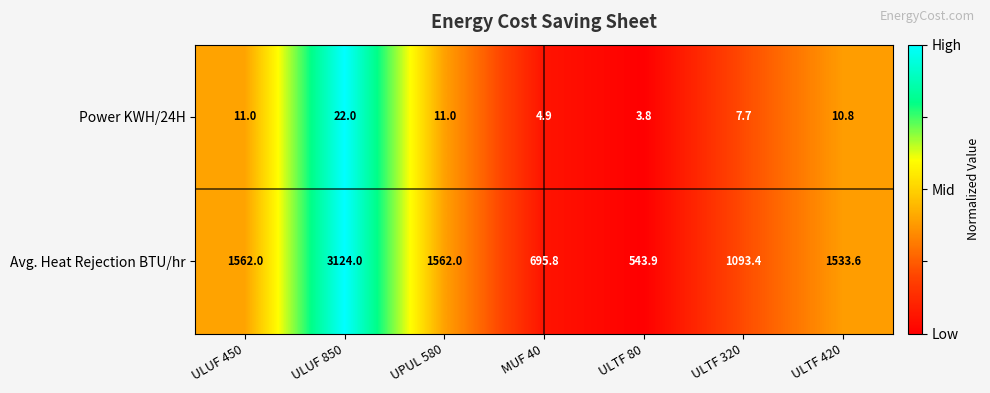

Which series has the largest total across all categories?

Avg. Heat Rejection BTU/hr